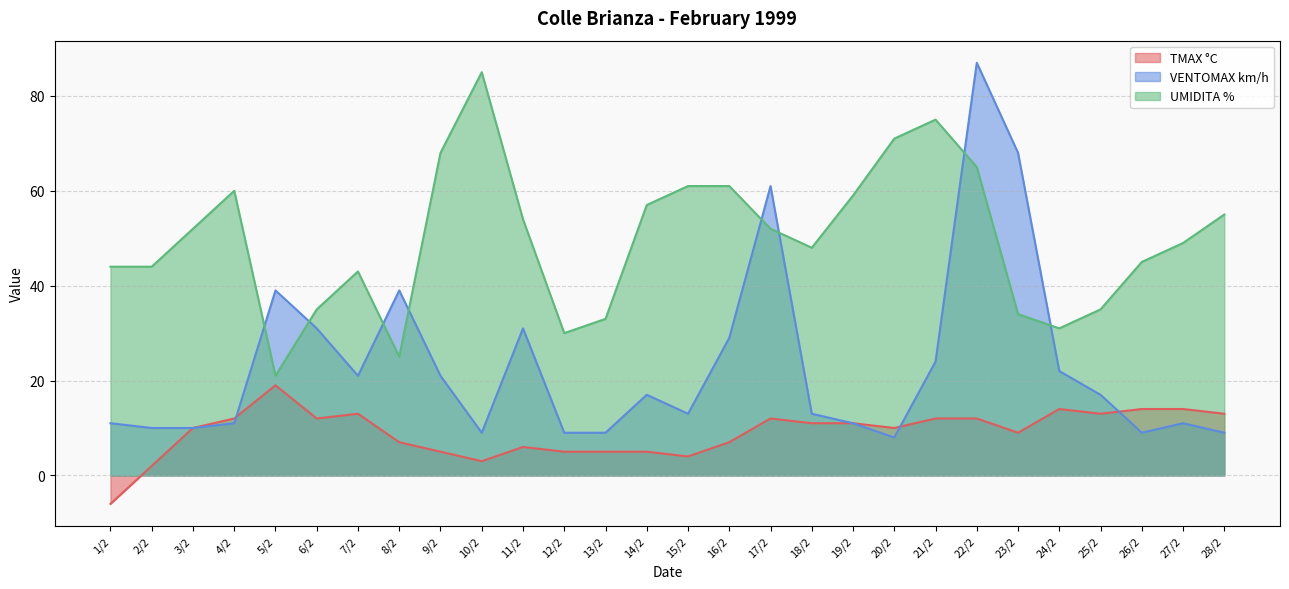

What is the average value of the UMIDITA % series?

50